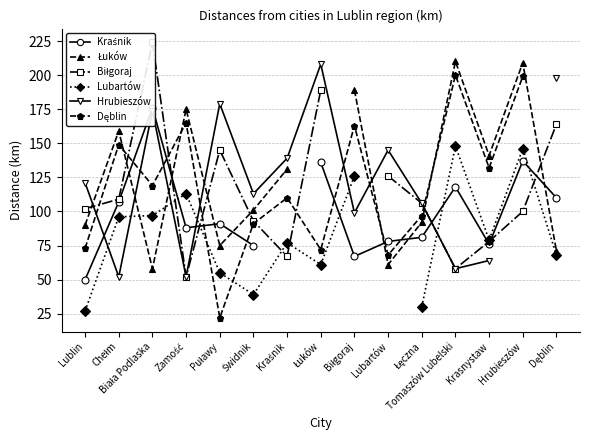

What is the label of the 1st point from the left?

Lublin